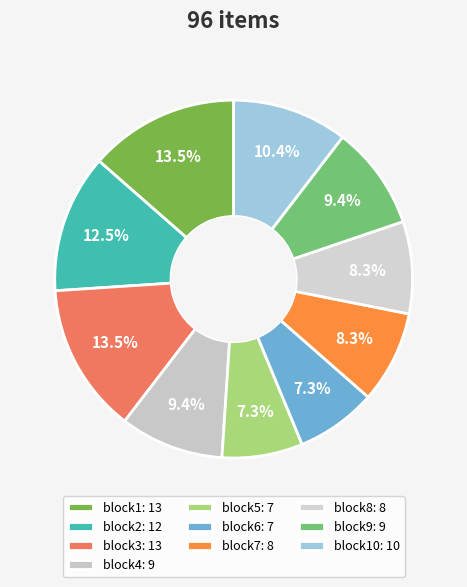

How many slices are in this pie chart?

10